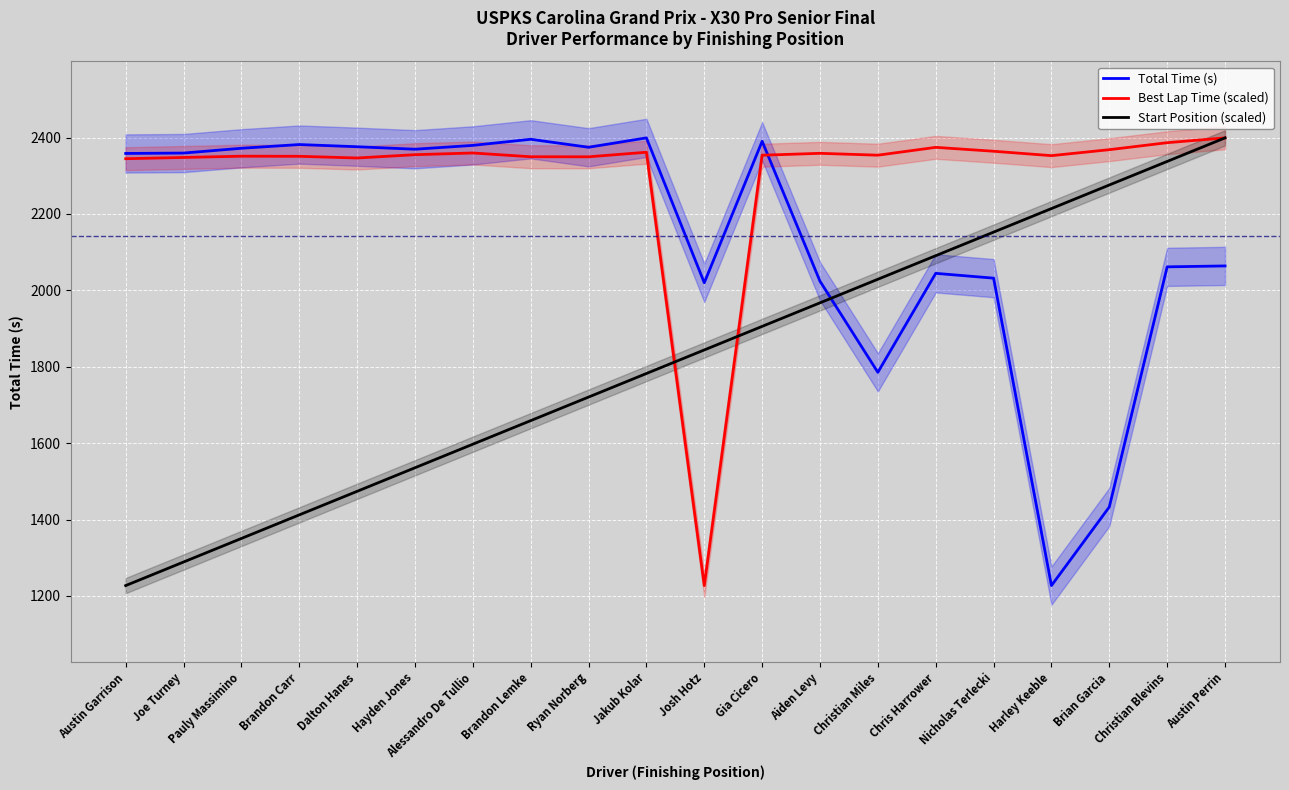

Between Austin Garrison and Josh Hotz, which series saw the biggest shift?

Best Lap Time (scaled)